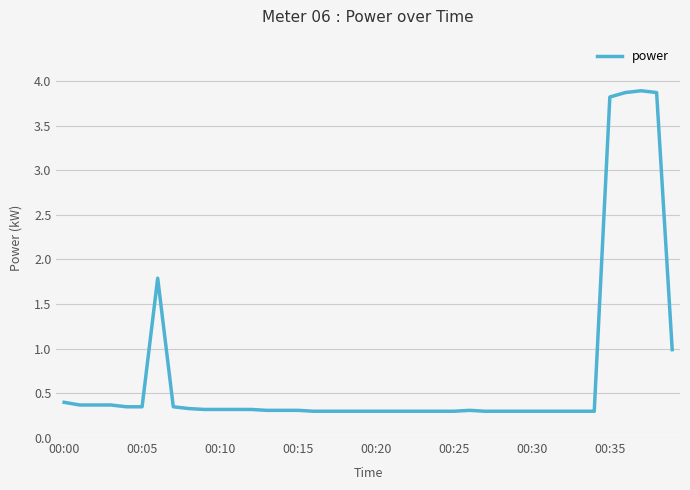

What is the difference between the maximum and minimum values?

3.6